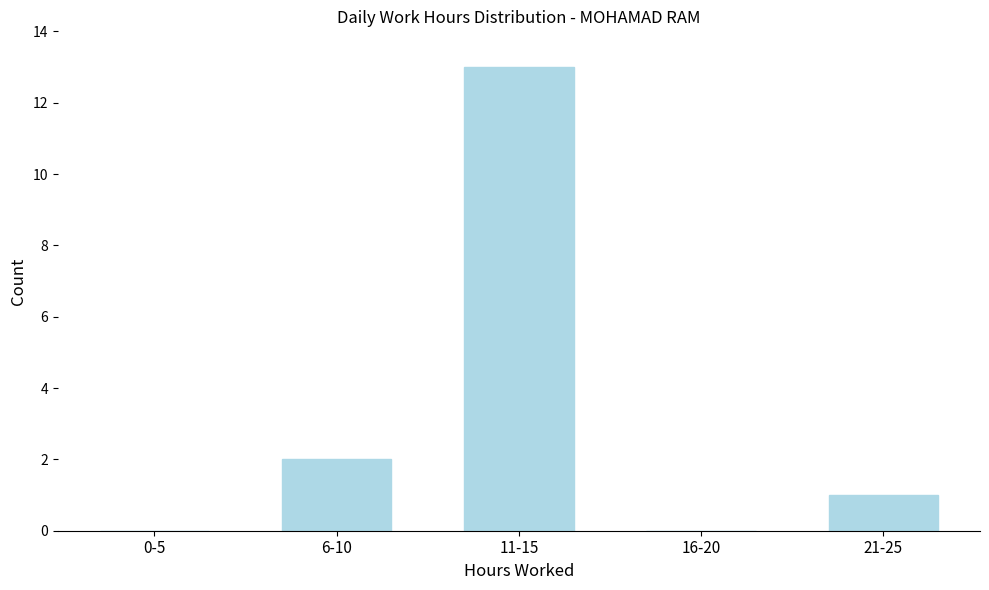

Reading right to left, what are all the values shown in this chart?

21-25=1	16-20=0	11-15=13	6-10=2	0-5=0